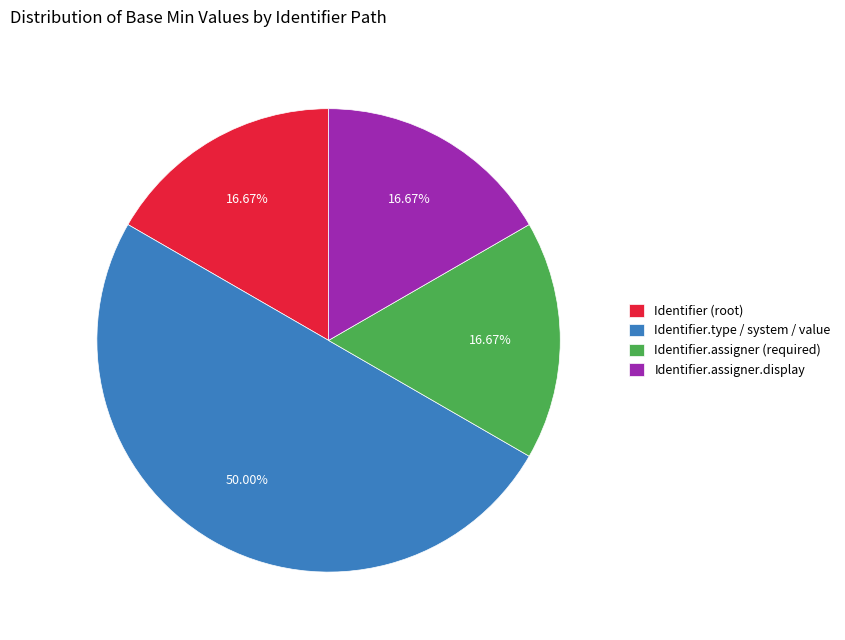

Is Identifier.assigner (required) the majority of the pie?

No